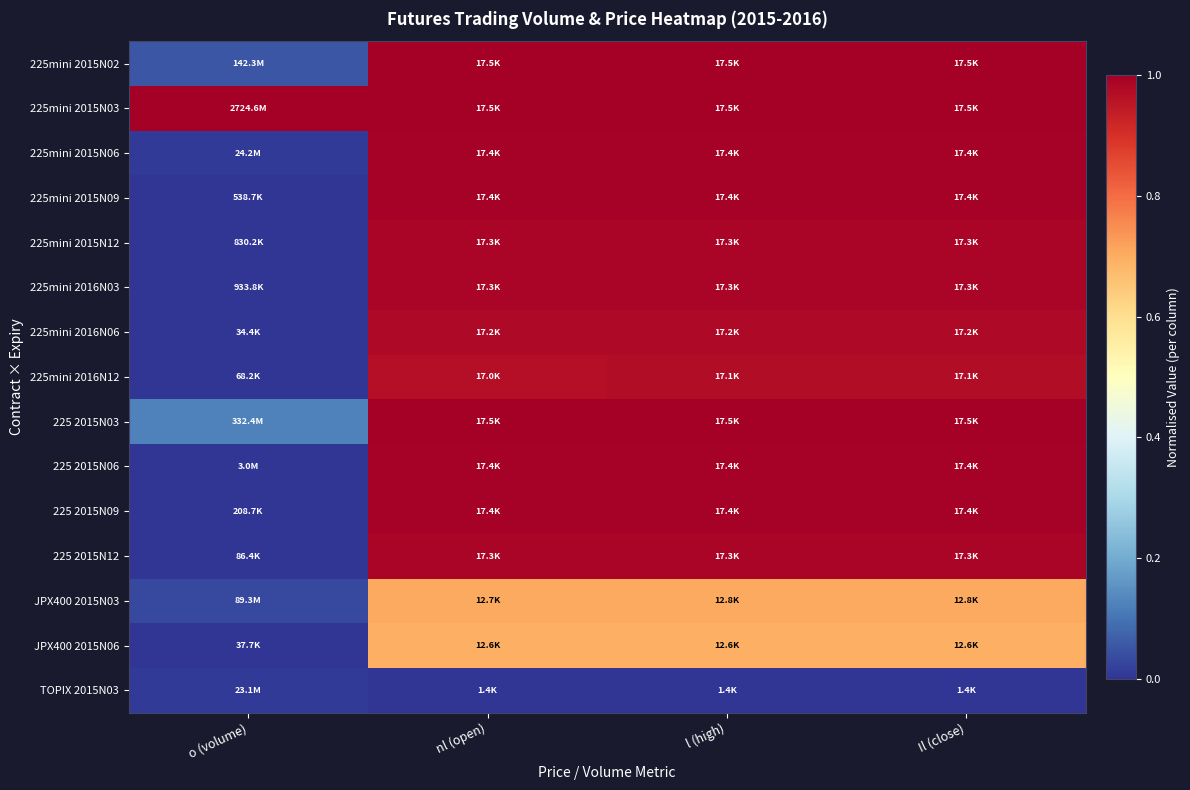

List the series in order of their peak value, highest first.

225mini 2015N02, 225mini 2015N03, 225 2015N03, 225 2015N09, 225mini 2015N06, 225 2015N06, 225mini 2015N09, 225mini 2015N12, 225mini 2016N03, 225 2015N12, 225mini 2016N06, 225mini 2016N12, JPX400 2015N03, JPX400 2015N06, TOPIX 2015N03